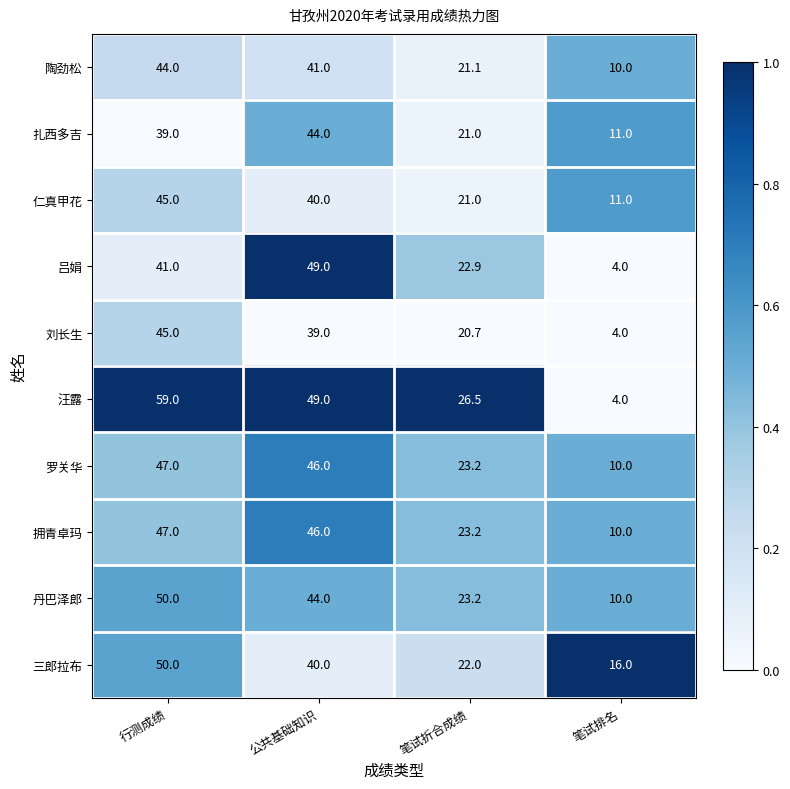

List the labels in order of 罗关华 value, smallest first.

笔试排名, 笔试折合成绩, 公共基础知识, 行测成绩